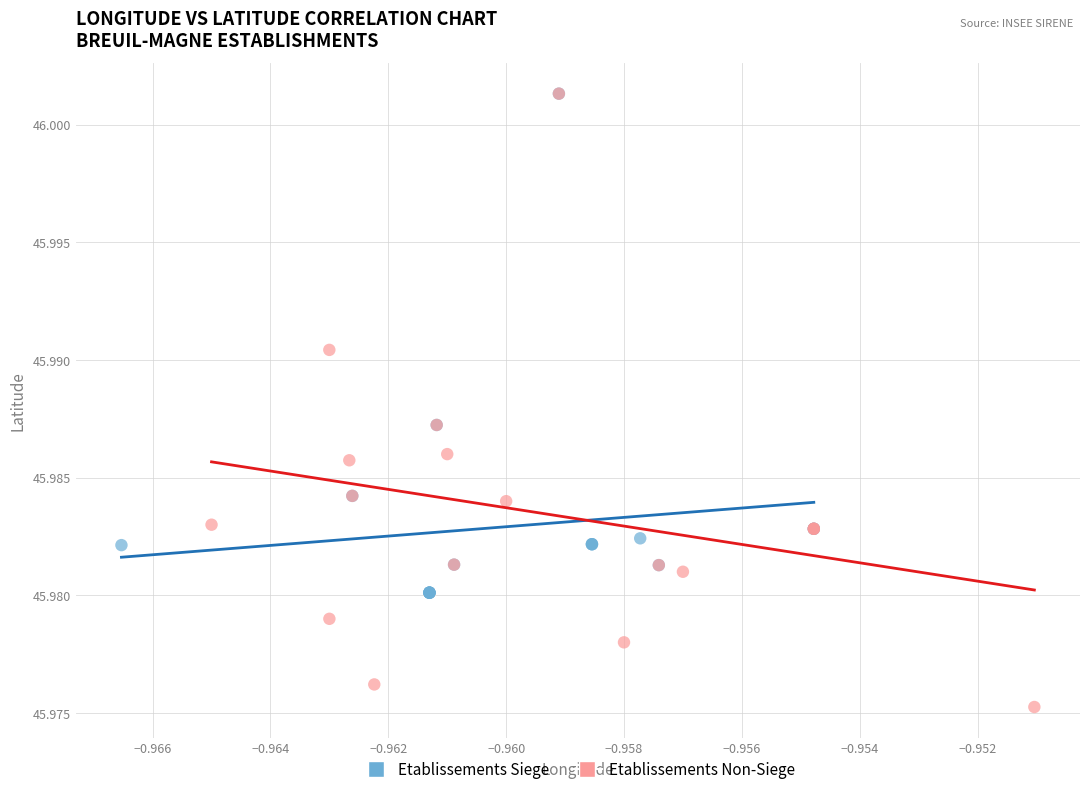

Which series has the largest Y range (max minus min)?

Etablissements Non-Siege